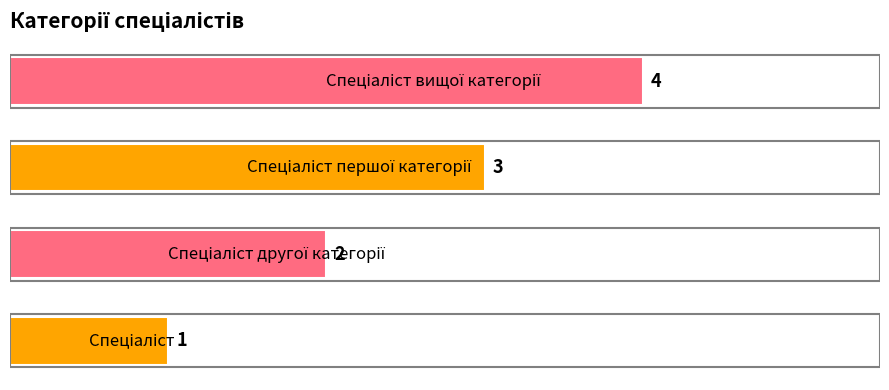

What is the difference between the maximum and minimum values?

3